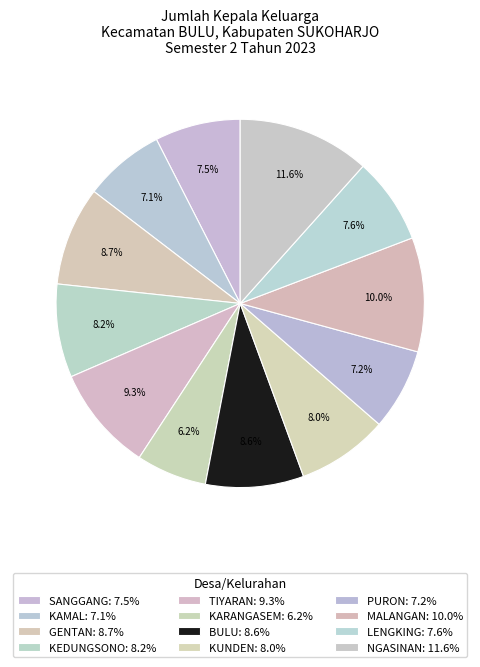

Count the number of slices in the pie.

12